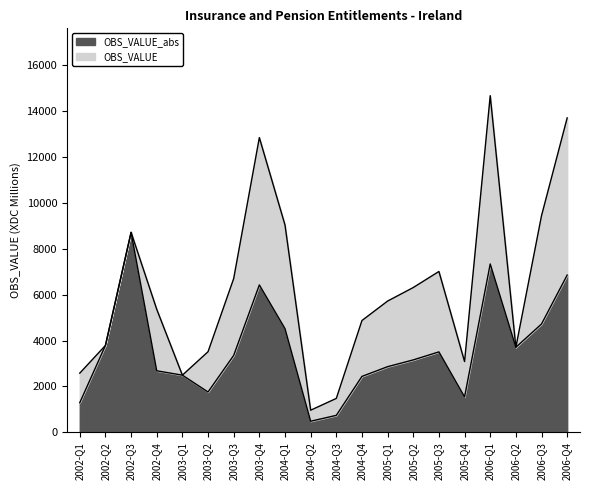

What is the ratio of the value at 2003-Q1 to the value at 2006-Q4?

0.4